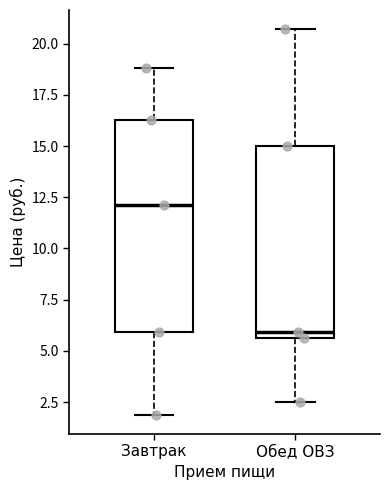

Which box is the tallest, from its lower edge to its upper edge?

Завтрак